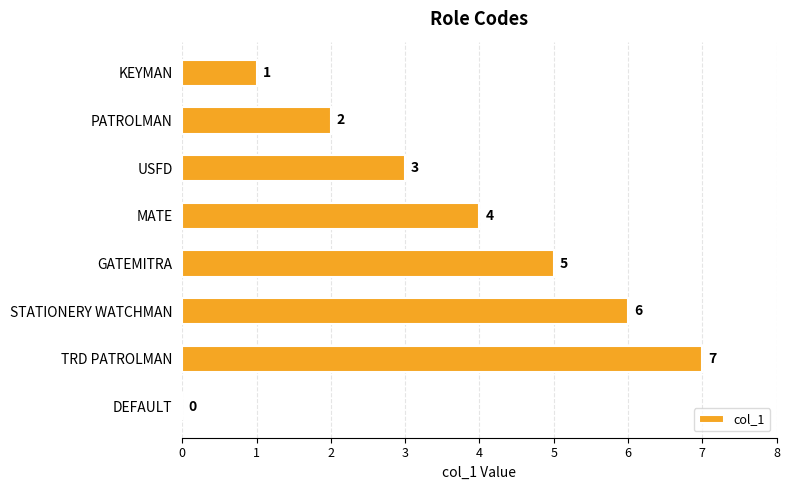

Are the bars horizontal?

Yes